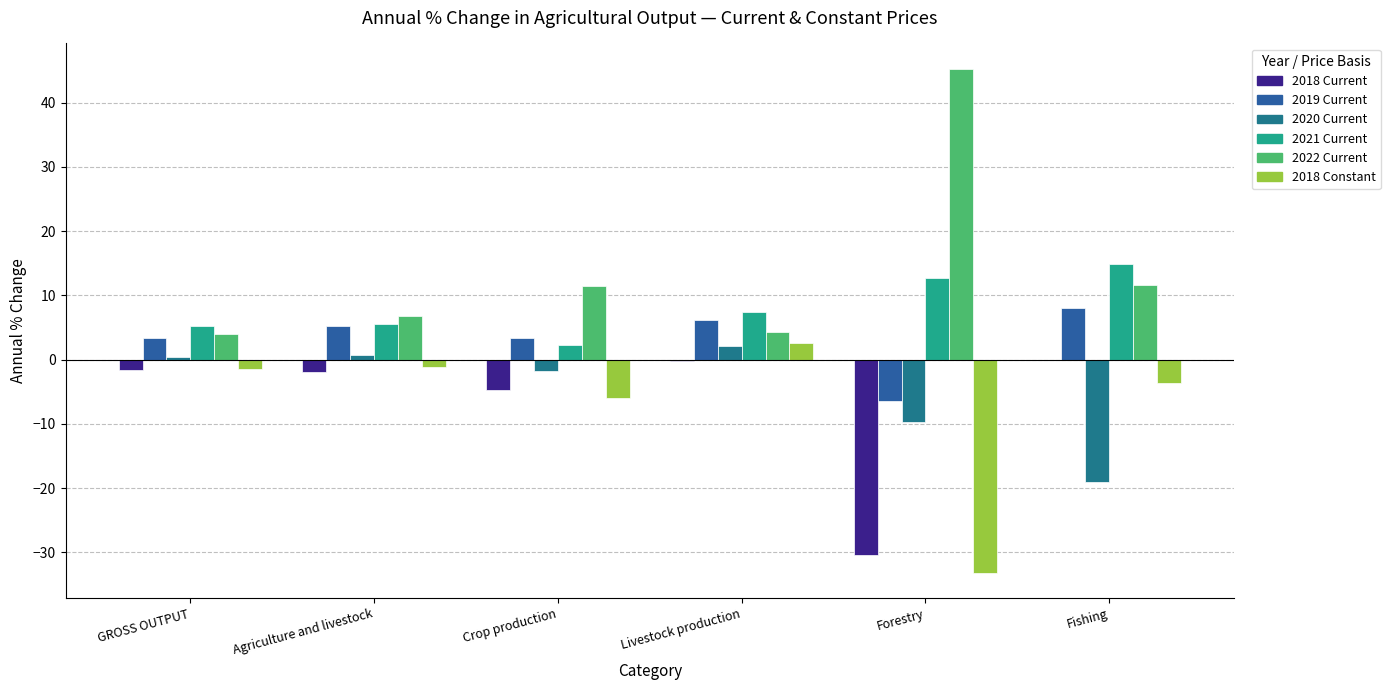

What is the average value of the 2022 Current series?

13.9